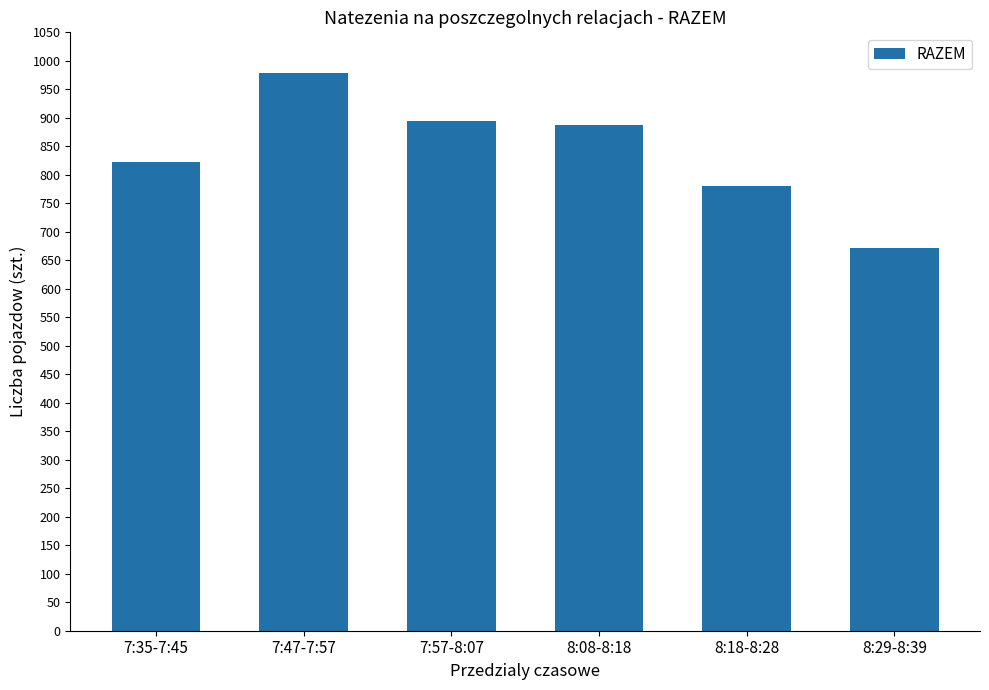

What value does the data have at 7:35-7:45, to the nearest 10?

820